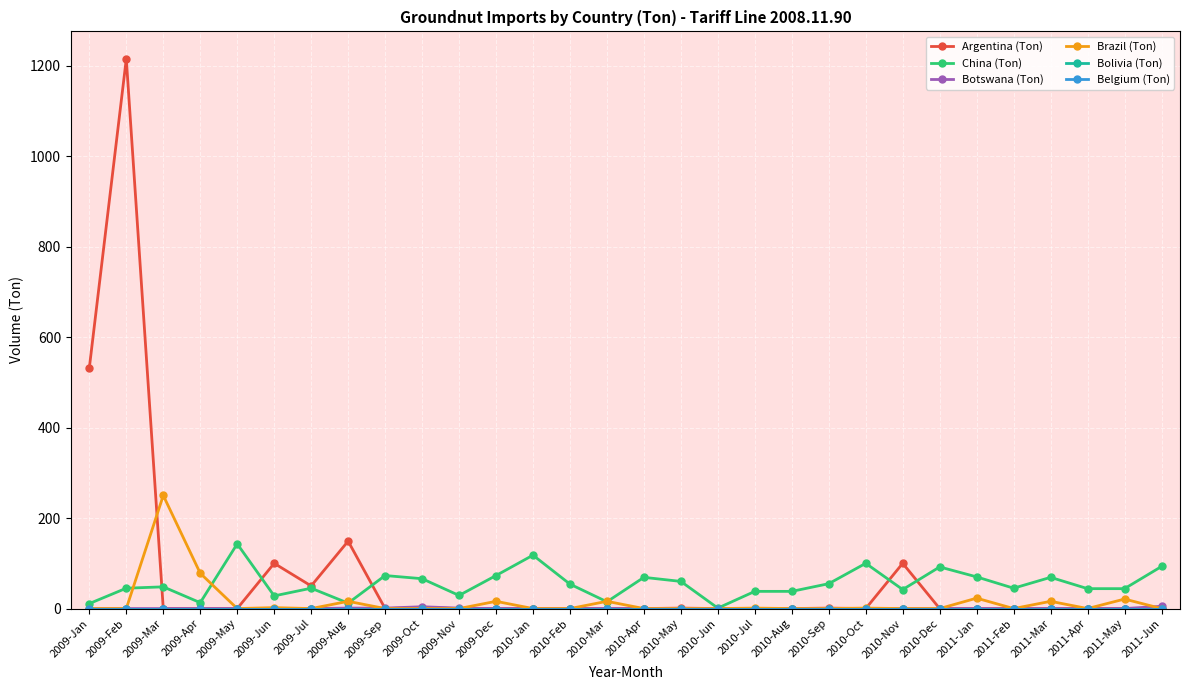

Which series has the largest range (max minus min)?

Argentina (Ton)